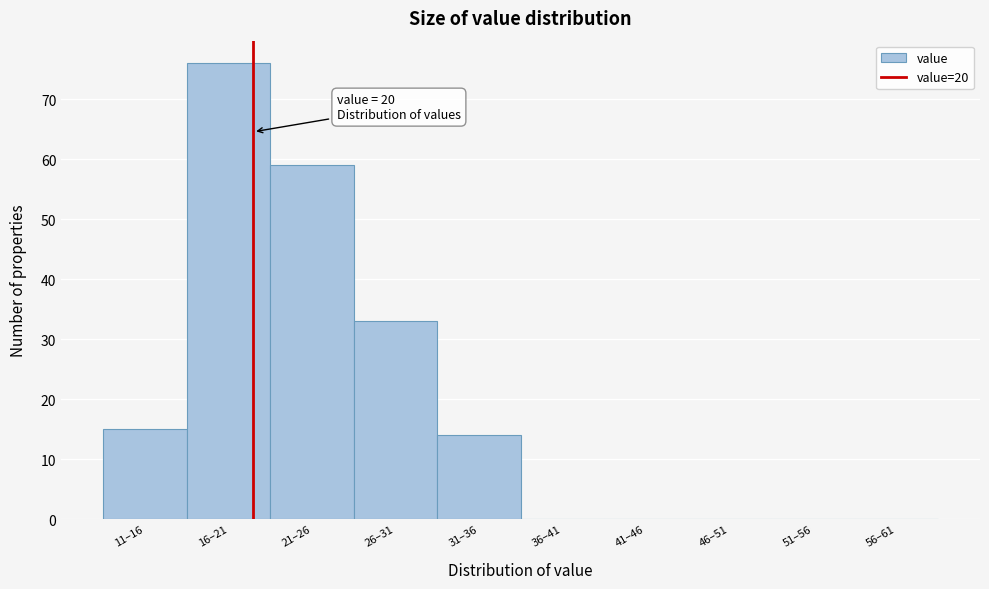

Reading left to right, extract all data points from this chart.

11–16=15	16–21=76	21–26=59	26–31=33	31–36=14	36–41=0	41–46=0	46–51=0	51–56=0	56–61=0